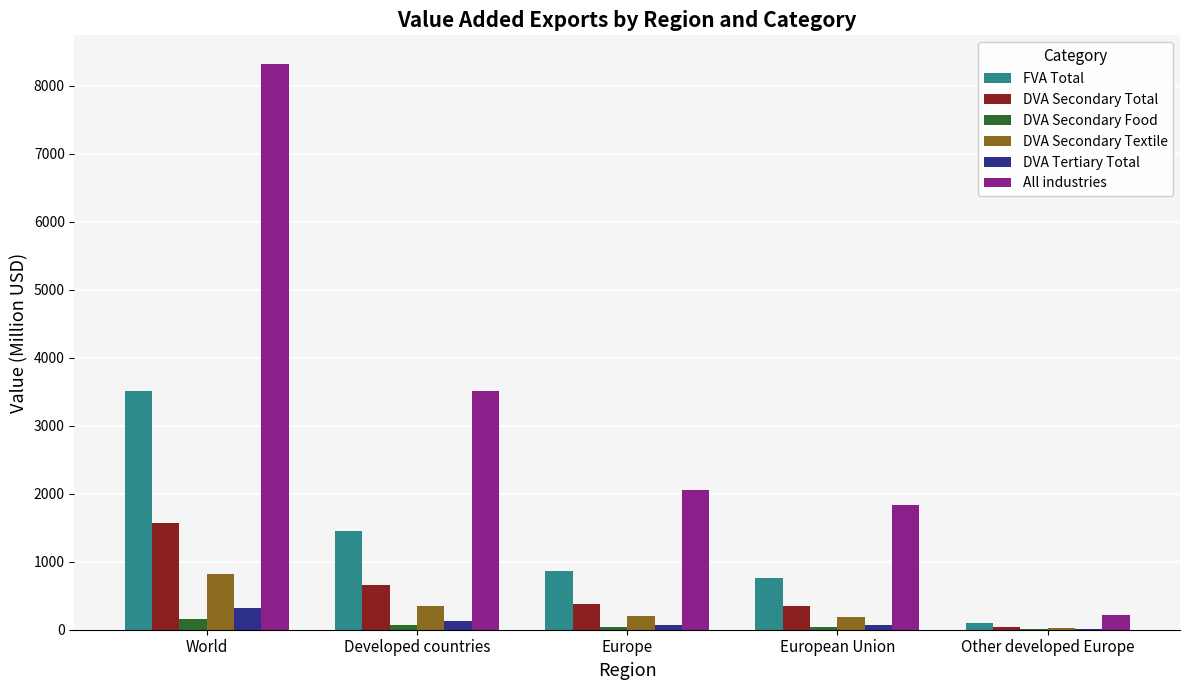

At which category is the sum across all series the highest?

World